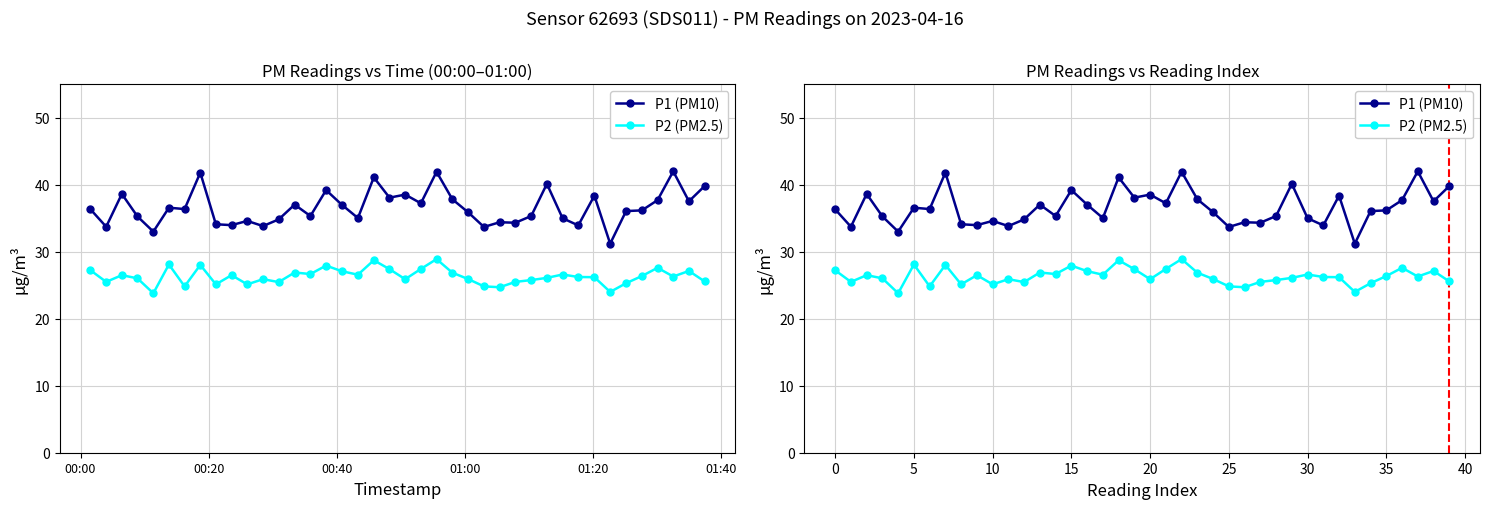

How many lines are shown in the chart?

2